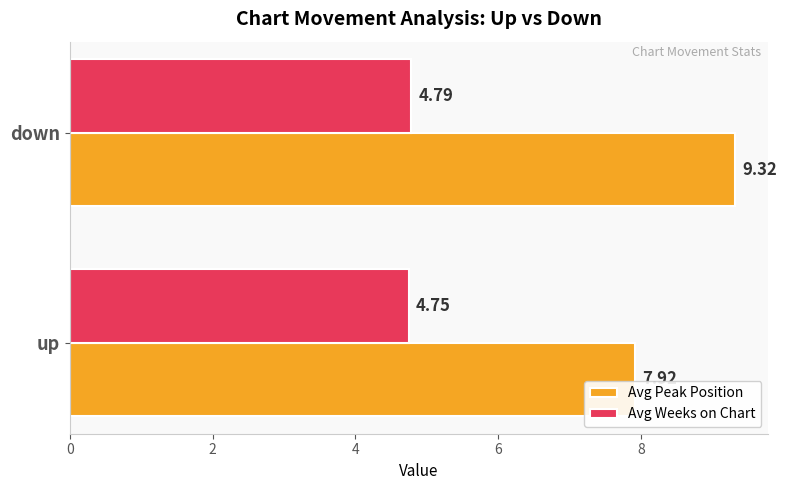

Which series has the largest total across all categories?

Avg Peak Position